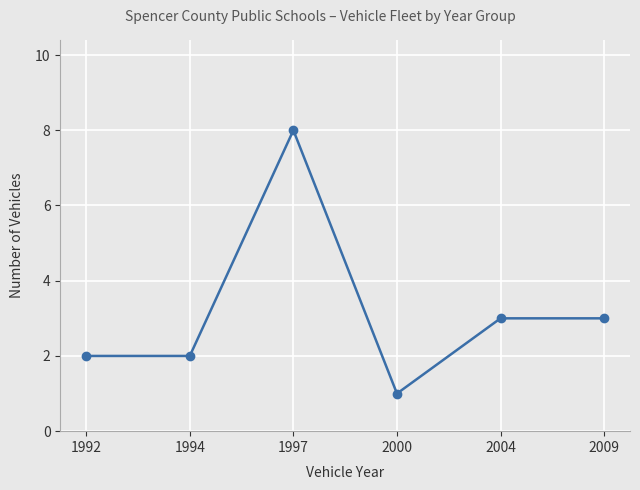

What is the value of the 5th point from the left?

3